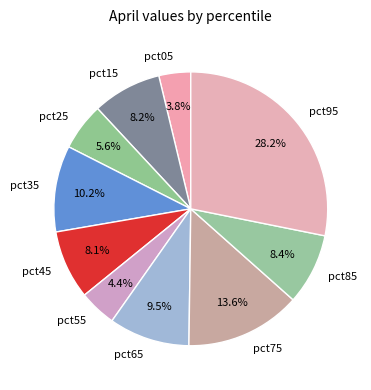

To the nearest percent, what is the difference between the largest and smallest slice percentages?

24%